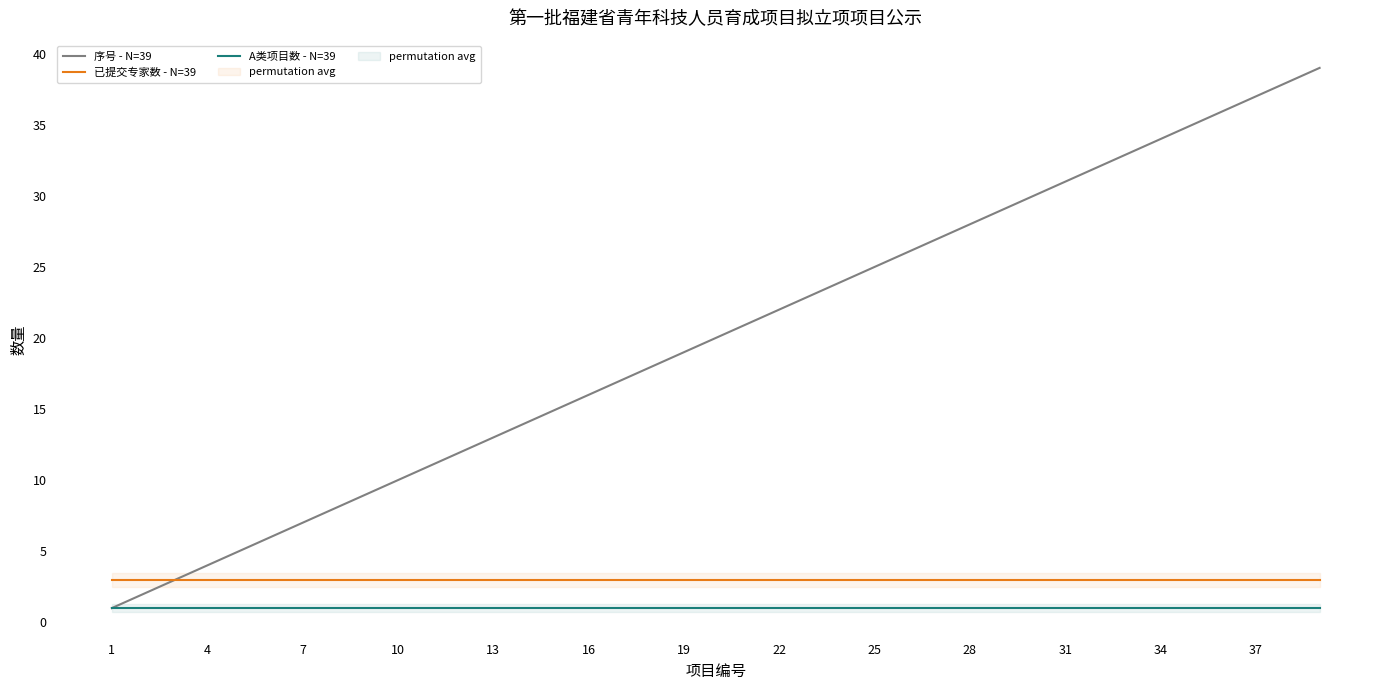

Is it true that 序号 - N=39 equals 1 at 4?

False